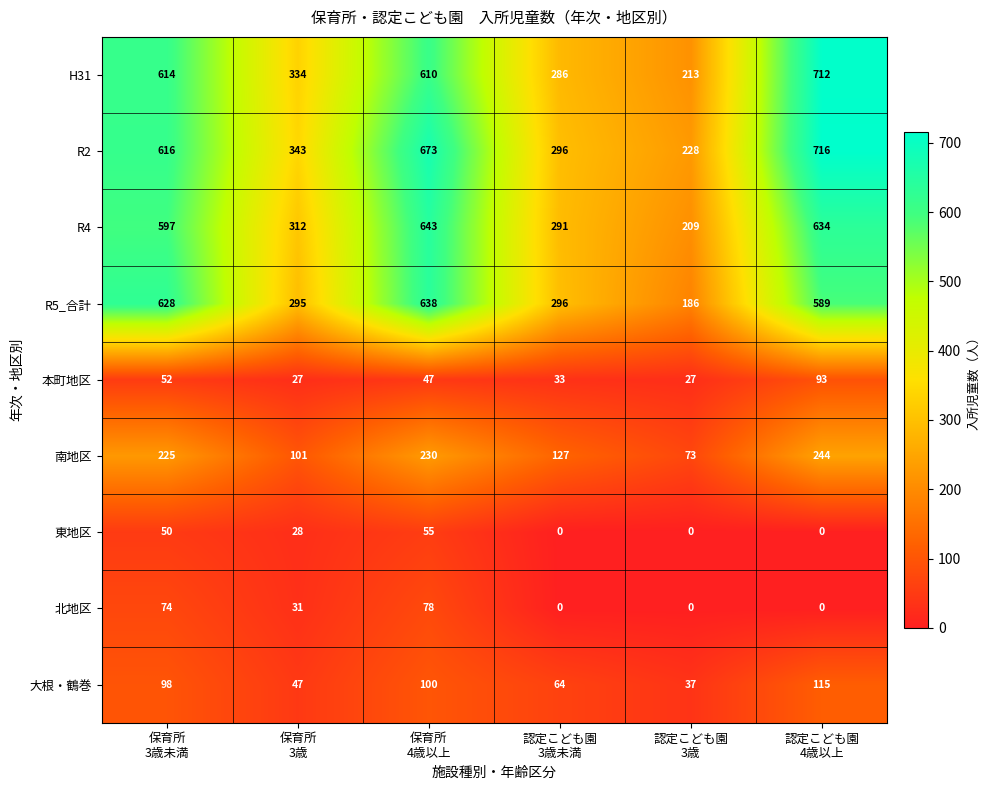

What is the difference between the second highest and second lowest values in the 大根・鶴巻 series?

53